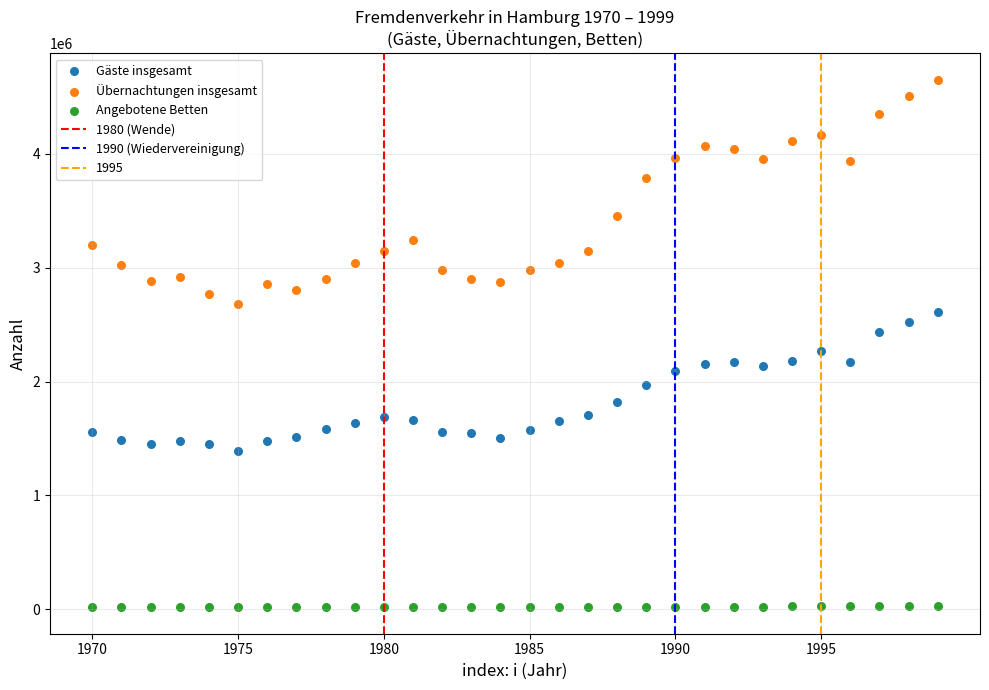

Across all data points, what is the range of Y values (max minus min)?

4636640